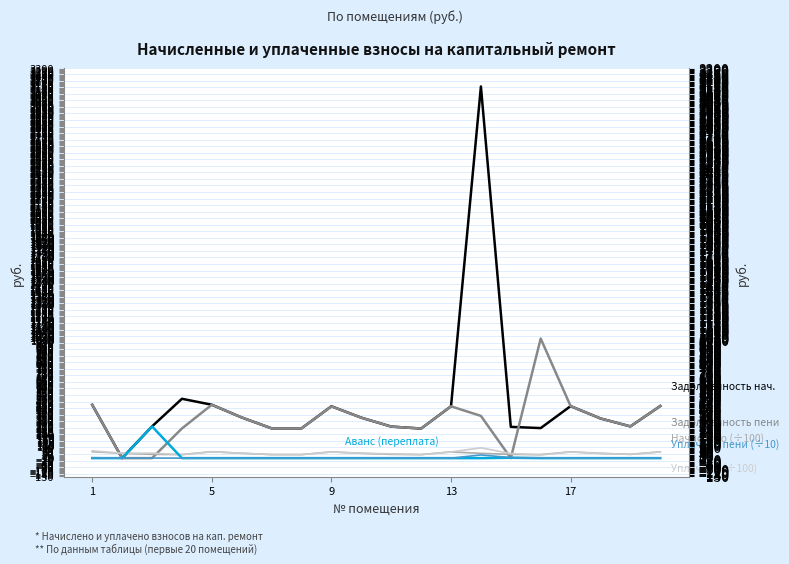

Rank the series by their maximum value, from lowest to highest.

Уплачено пени (÷10), Начислено (÷100), Уплачено (÷100), Аванс (переплата), Задолженность пени, Задолженность нач.